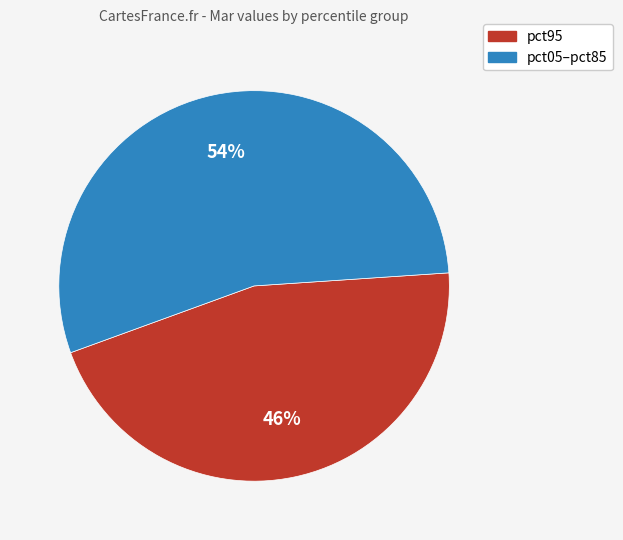

To the nearest percent, what is the average slice percentage?

50%